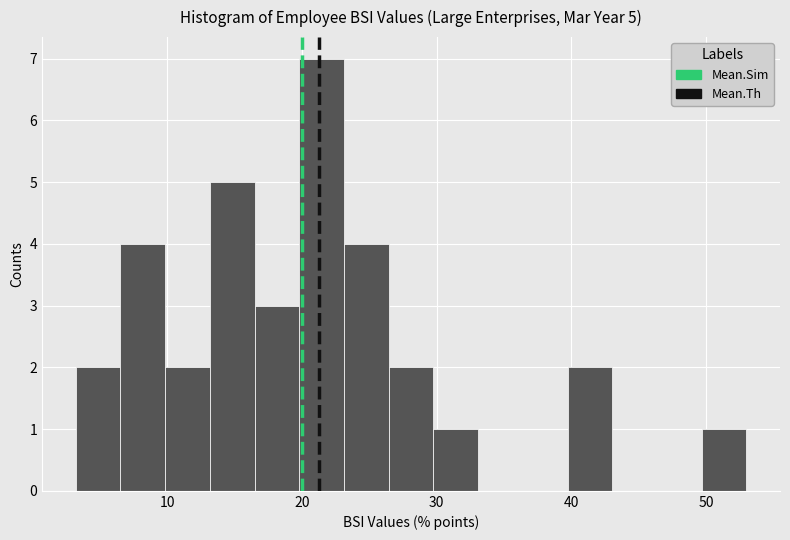

Around what value on the x-axis is the tallest bar? Give the approximate position of its centre, as read against the axis.

21